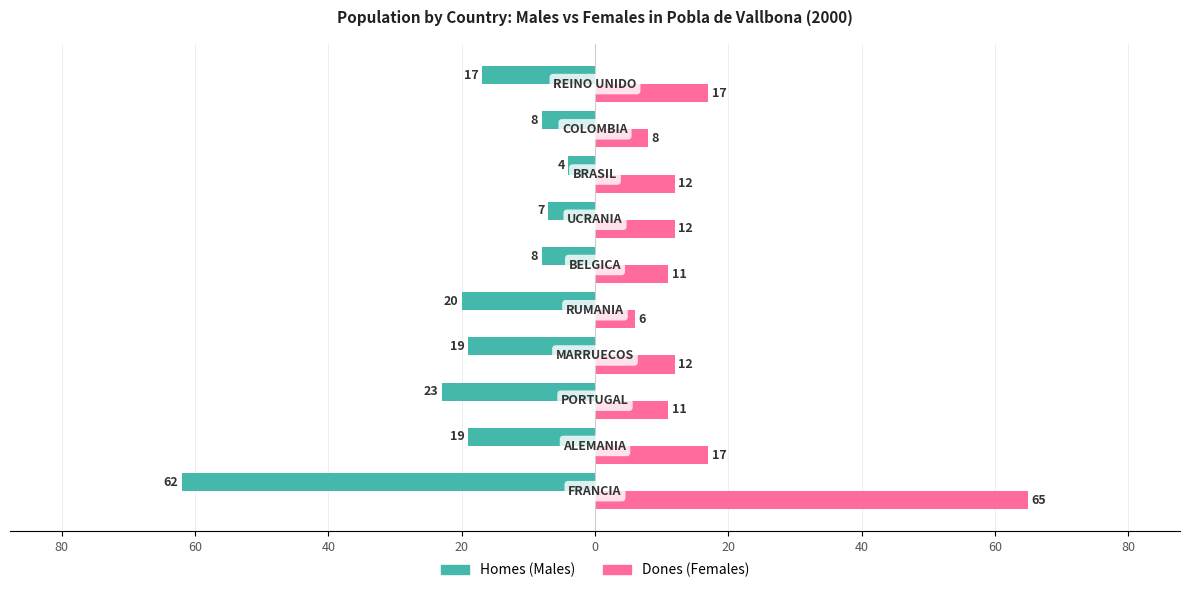

The value of Homes at 20 is -7. True or false?

True